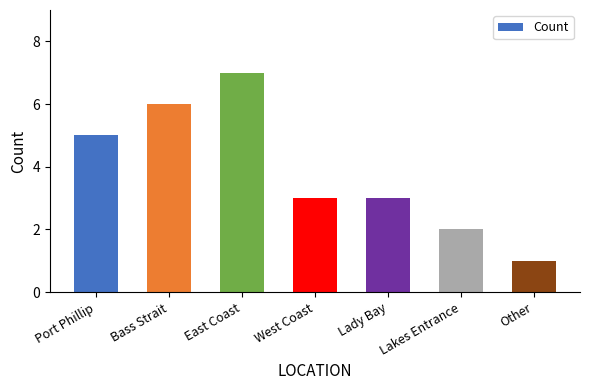

What is the change in value from Port Phillip to Other?

-4